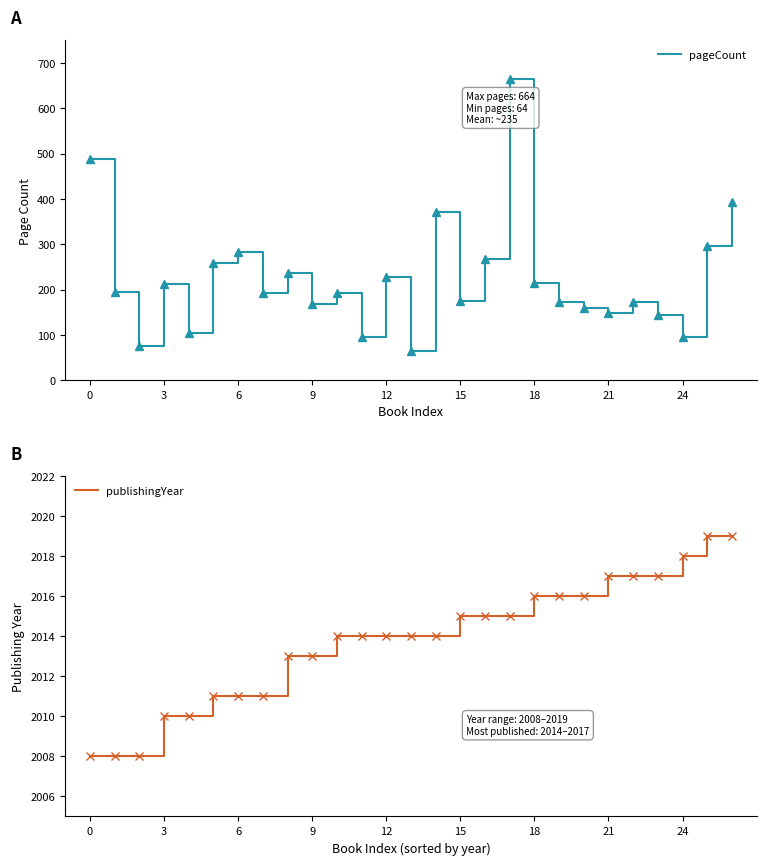

The publishingYear series shows 3259 at 21. True or false?

False